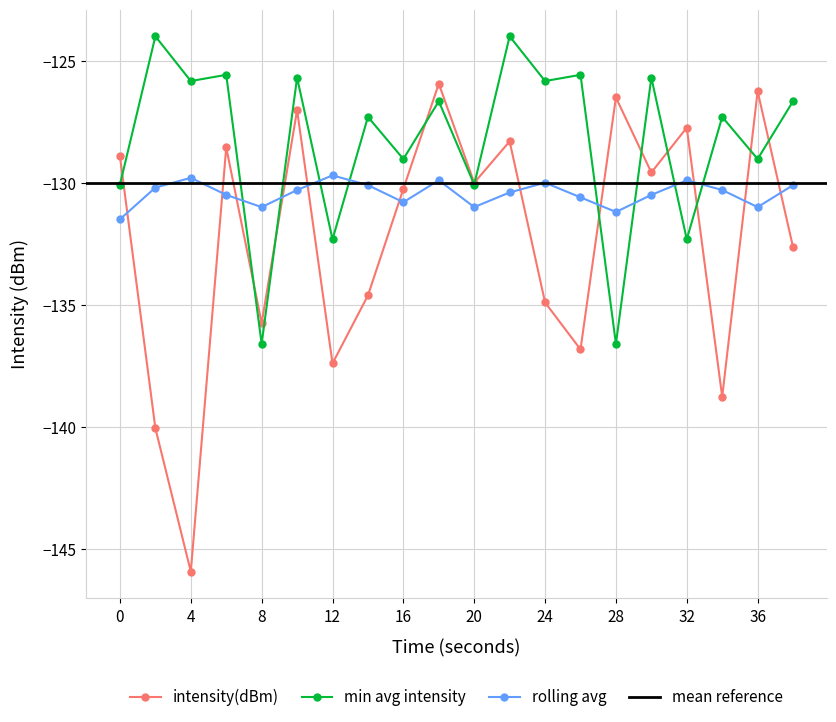

Reading left to right, list all the values displayed in this chart.

intensity(dBm): -128.9	-140.1	-145.9	-128.6	-135.8	-127.0	-137.4	-134.6	-130.3	-125.9	-130.0	-128.3	-134.9	-136.8	-126.5	-129.6	-127.7	-138.8	-126.3	-132.6
min avg intensity: -130.1	-124.0	-125.8	-125.6	-136.6	-125.7	-132.3	-127.3	-129.0	-126.7	-130.1	-124.0	-125.8	-125.6	-136.6	-125.7	-132.3	-127.3	-129.0	-126.7
rolling avg: -131.5	-130.2	-129.8	-130.5	-131.0	-130.3	-129.7	-130.1	-130.8	-129.9	-131.0	-130.4	-130.0	-130.6	-131.2	-130.5	-129.9	-130.3	-131.0	-130.1